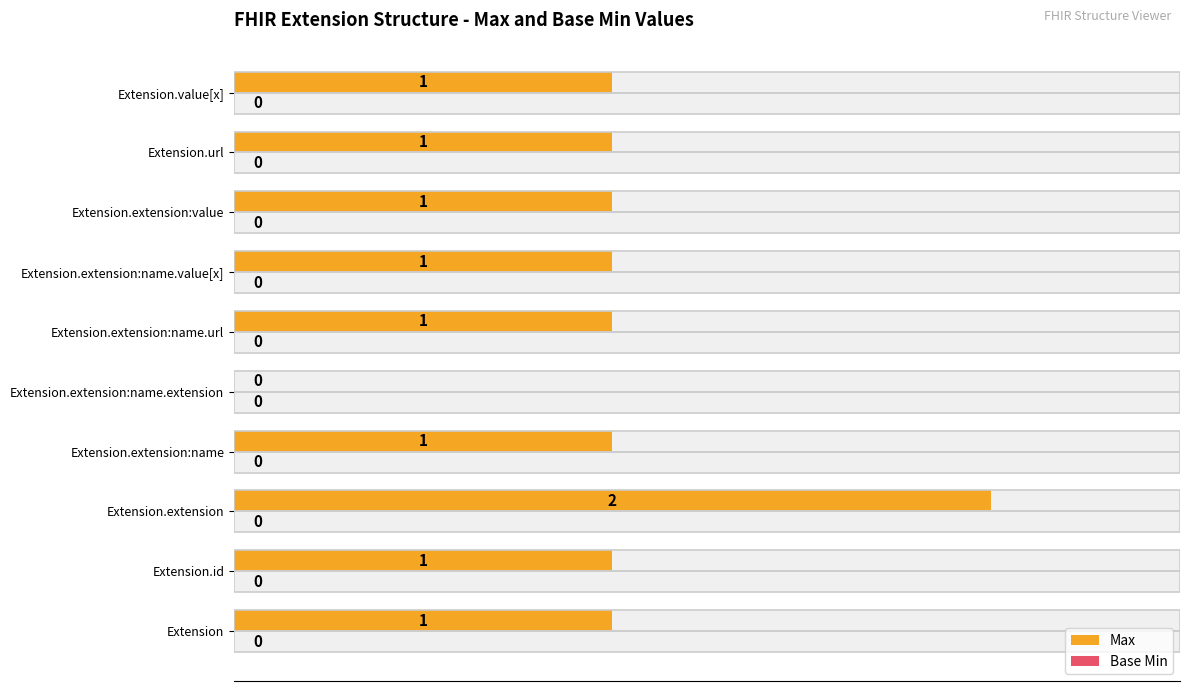

What are all the series names shown in the legend?

Max, Base Min